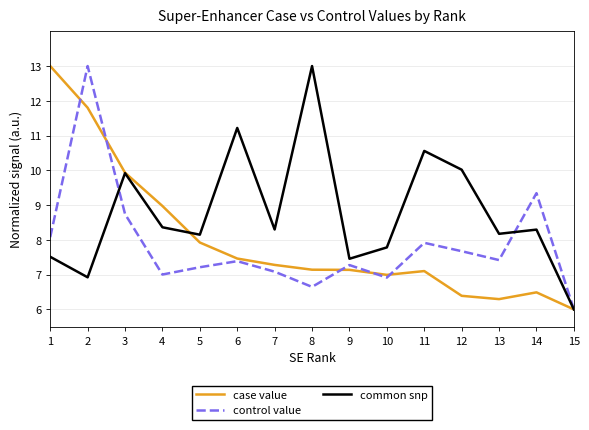

The common snp series shows 10.0 at 12. True or false?

True